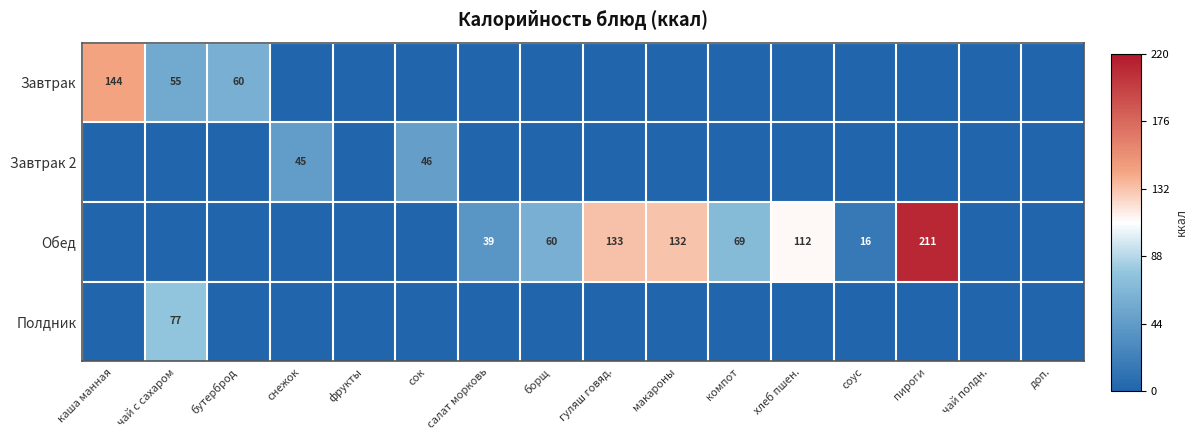

The Обед series shows 180 at макароны. True or false?

False